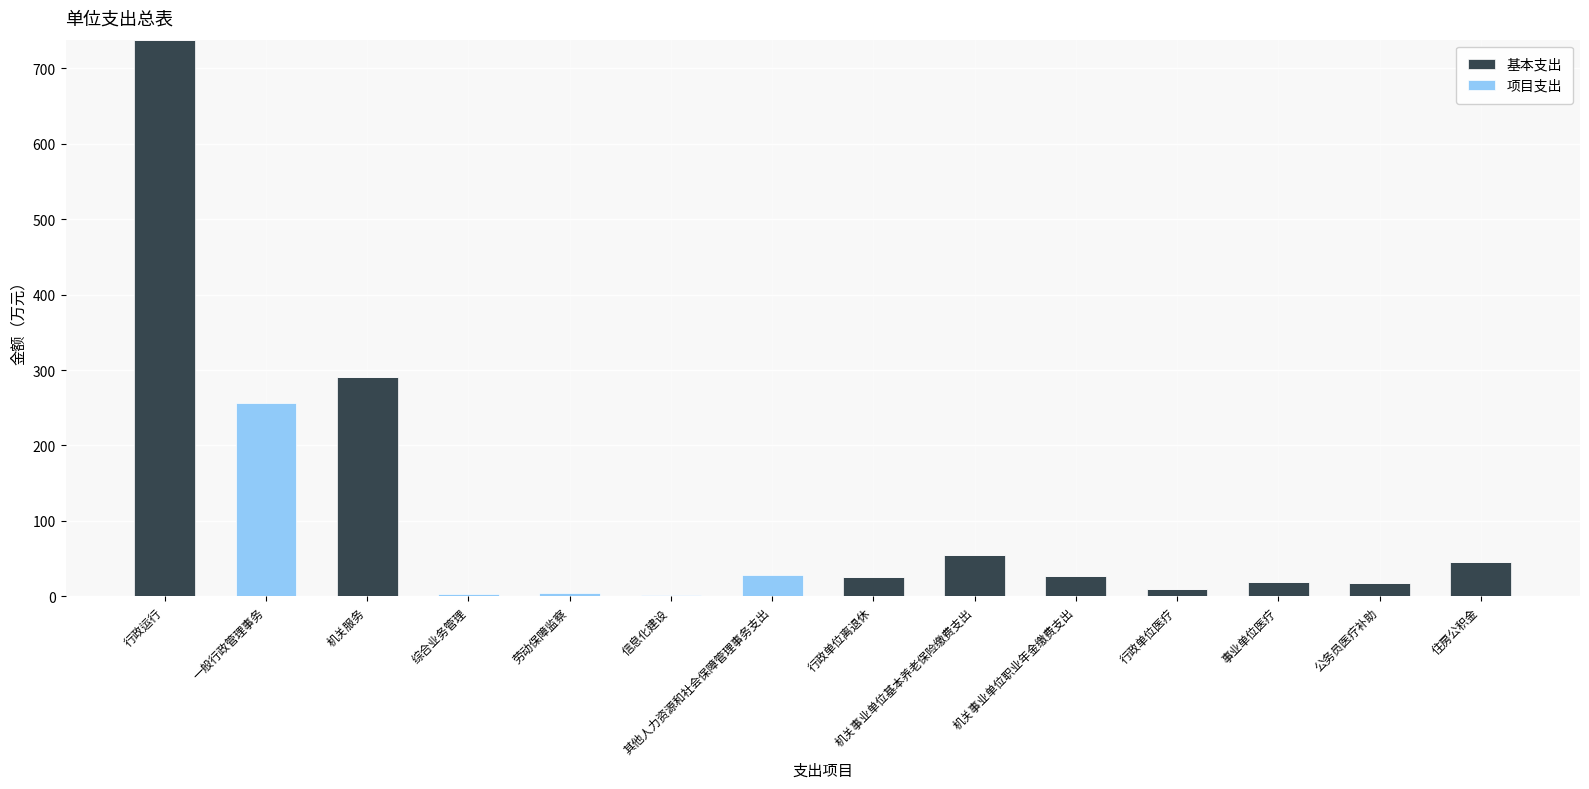

Is it true that 基本支出 equals 0.0 at 一般行政管理事务?

True